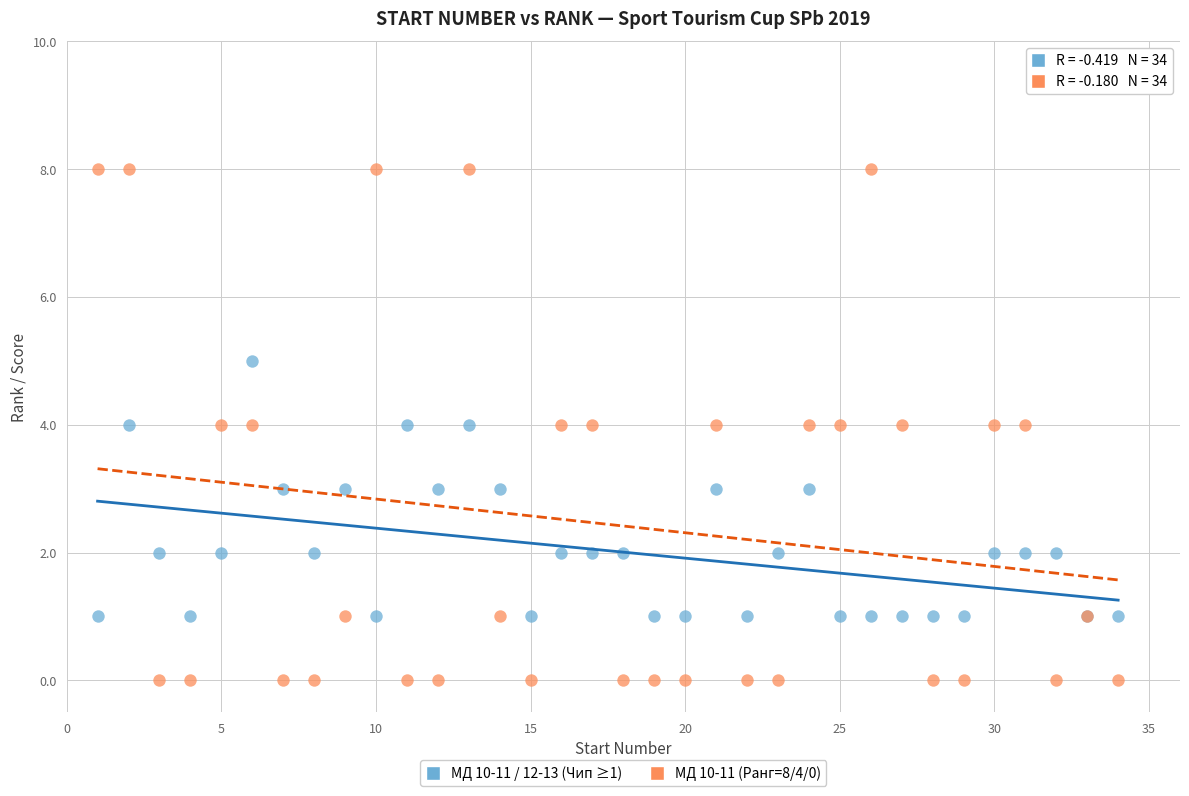

What are all the series names shown in the legend?

МД 10-11 / 12-13 (Чип ≥1), МД 10-11 (Ранг=8/4/0)